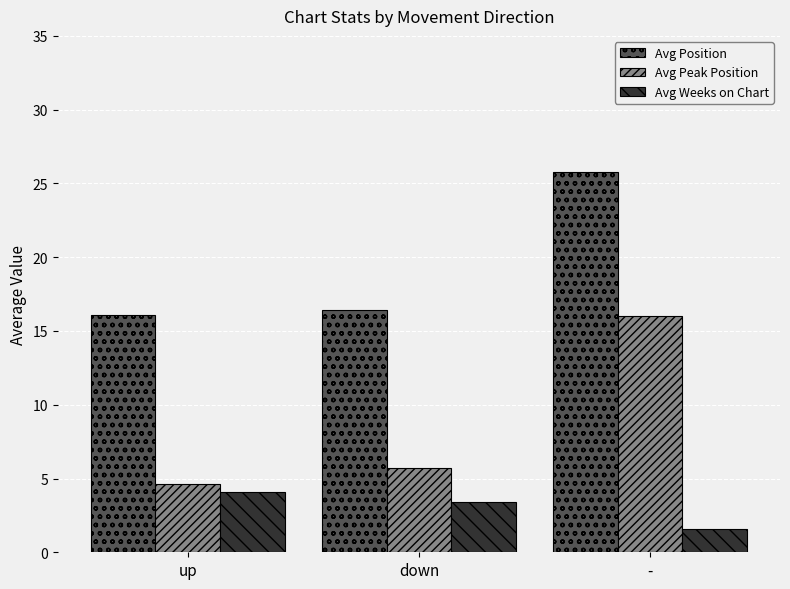

What is the label of the 1st bar from the left?

up